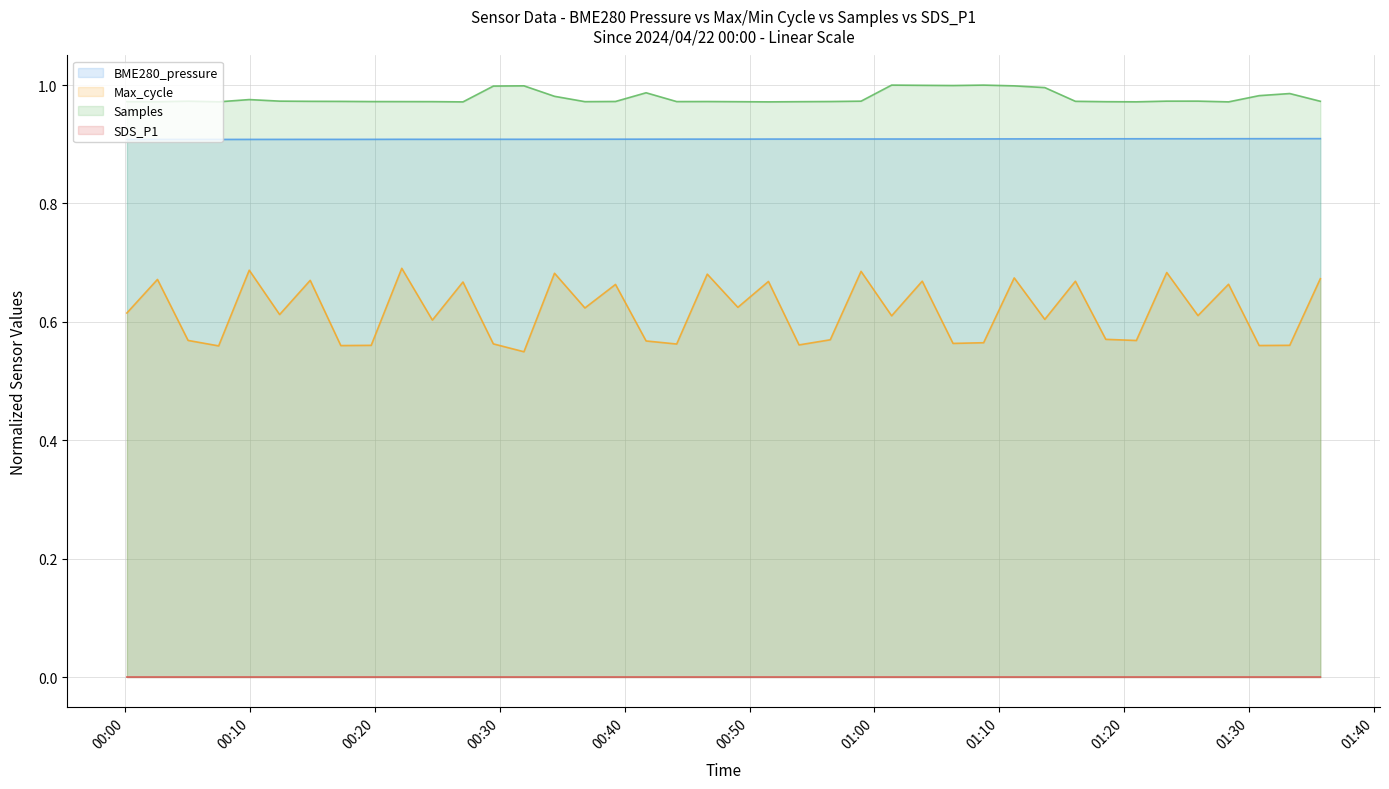

Rank the series by their maximum value, from lowest to highest.

SDS_P1, Max_cycle, BME280_pressure, Samples